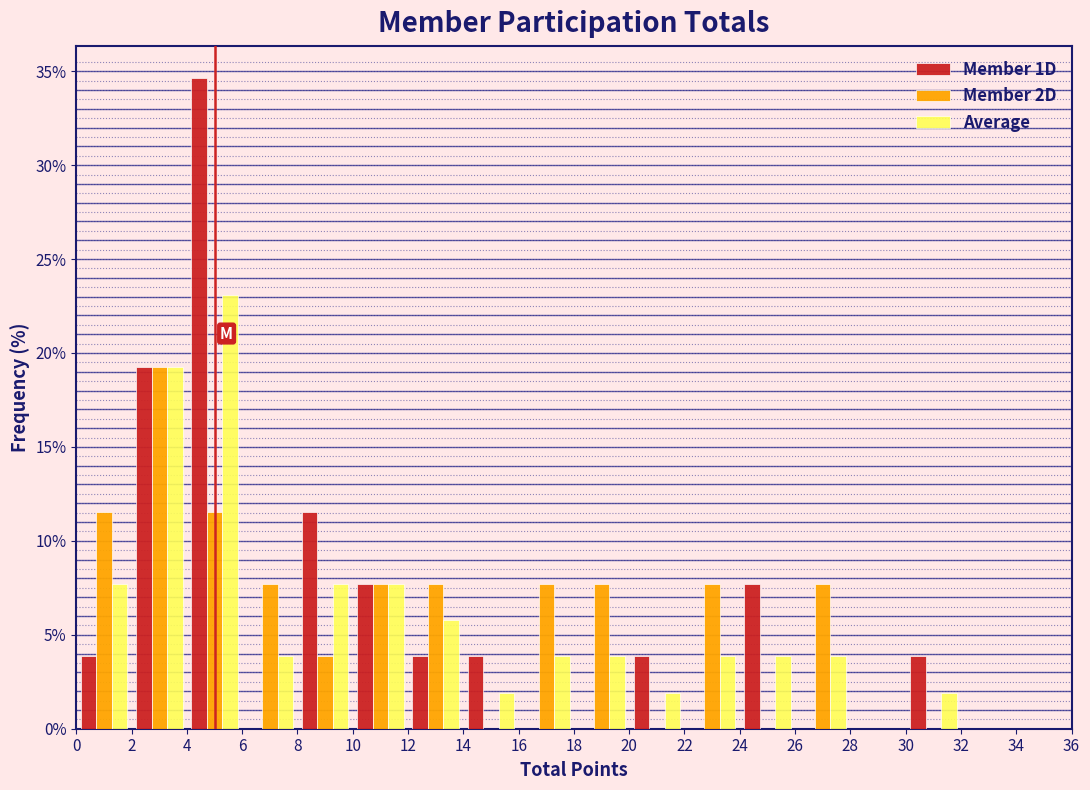

Reading left to right, list every range on the x-axis with the height of the bar of each series over it. The values are not printed on the chart, so give them approximately, as read against the axis.

0 to 2: Member 1D=4.0	Member 2D=11.5	Average=7.5
2 to 4: Member 1D=19.0	Member 2D=19.0	Average=19.0
4 to 6: Member 1D=34.5	Member 2D=11.5	Average=23.0
6 to 8: Member 1D=0	Member 2D=7.5	Average=4.0
8 to 10: Member 1D=11.5	Member 2D=4.0	Average=7.5
10 to 12: Member 1D=7.5	Member 2D=7.5	Average=7.5
12 to 14: Member 1D=4.0	Member 2D=7.5	Average=6.0
14 to 16: Member 1D=4.0	Member 2D=0	Average=2.0
16 to 18: Member 1D=0	Member 2D=7.5	Average=4.0
18 to 20: Member 1D=0	Member 2D=7.5	Average=4.0
20 to 22: Member 1D=4.0	Member 2D=0	Average=2.0
22 to 24: Member 1D=0	Member 2D=7.5	Average=4.0
24 to 26: Member 1D=7.5	Member 2D=0	Average=4.0
26 to 28: Member 1D=0	Member 2D=7.5	Average=4.0
28 to 30: Member 1D=0	Member 2D=0	Average=0
30 to 32: Member 1D=4.0	Member 2D=0	Average=2.0
32 to 34: Member 1D=0	Member 2D=0	Average=0
34 to 36: Member 1D=0	Member 2D=0	Average=0